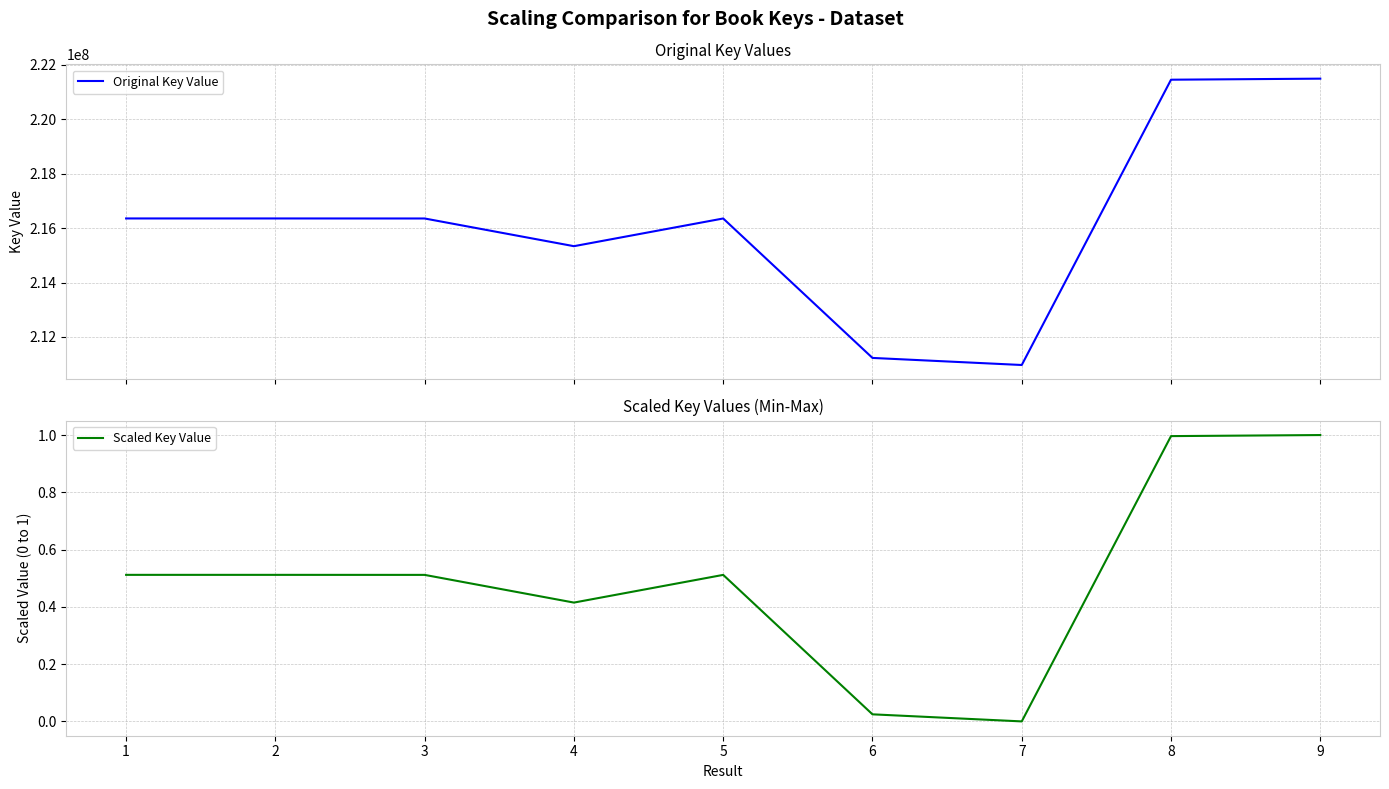

Reading left to right, list all the values displayed in this chart.

Original Key Value: 216354379.0	216354327.0	216353222.0	215335781.0	216353148.0	211230901.0	210970841.0	221451305.0	221490053.0
Scaled Key Value: 0.5	0.5	0.5	0.4	0.5	0.0	0.0	1.0	1.0